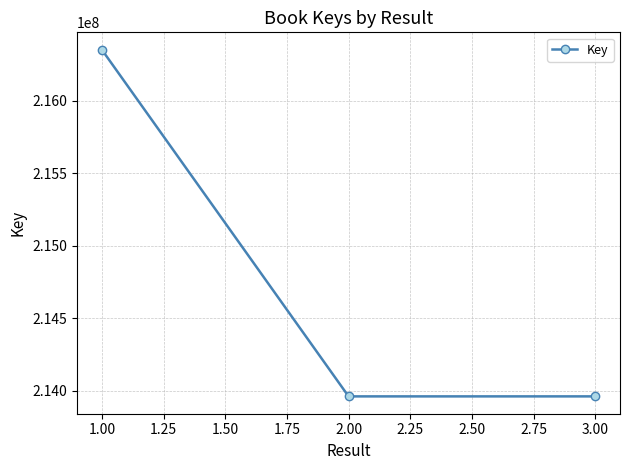

Which label corresponds to the largest value in the chart?

1.00